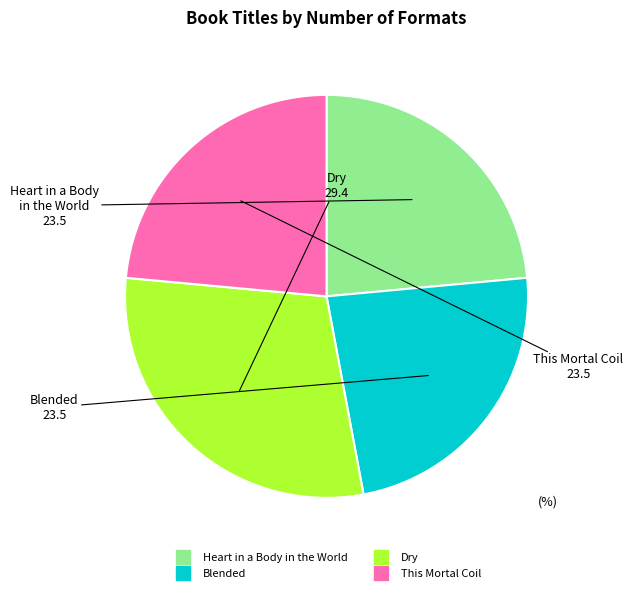

Do Blended and Dry together represent more than half of the pie?

Yes